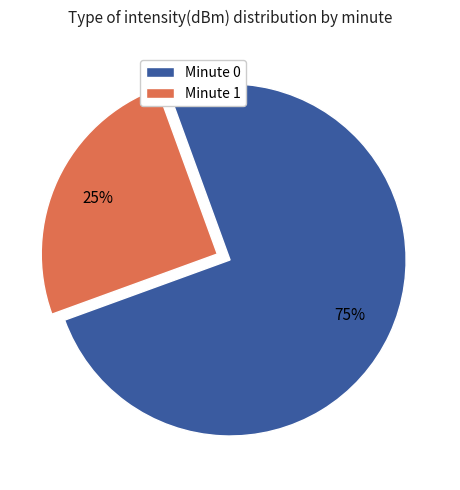

How many segments does this pie chart have?

2